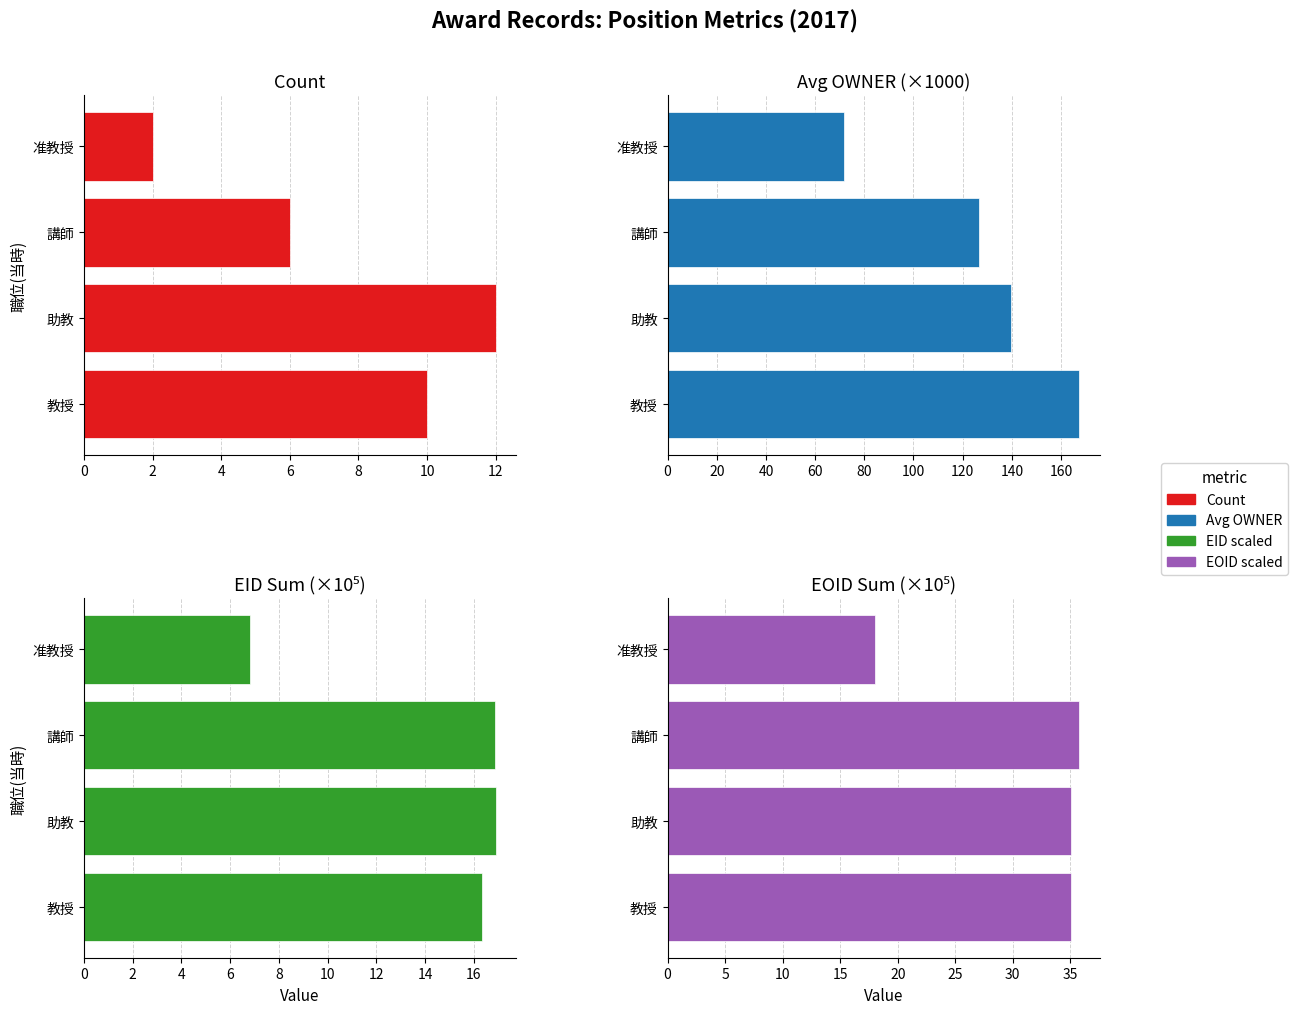

Count the number of data series in this chart.

4